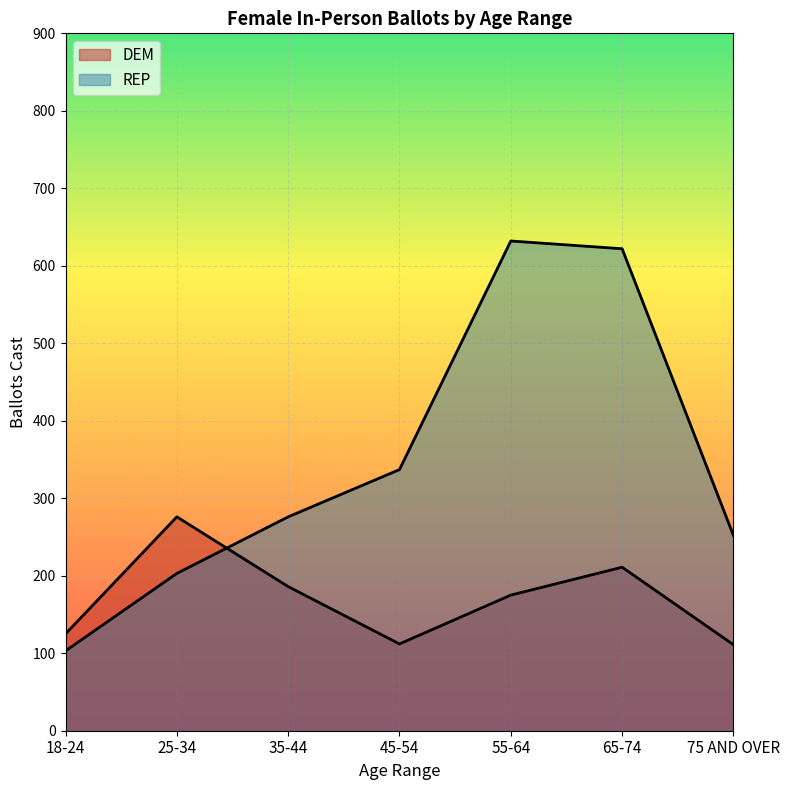

Which label corresponds to the largest value in the chart?

55-64